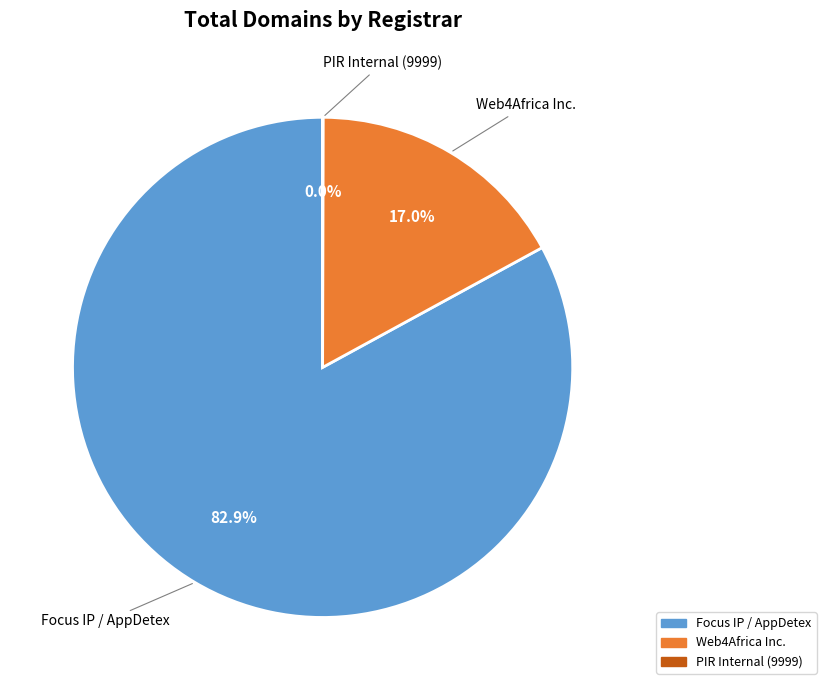

Is the sum of Focus IP / AppDetex and Web4Africa Inc. greater than half?

Yes